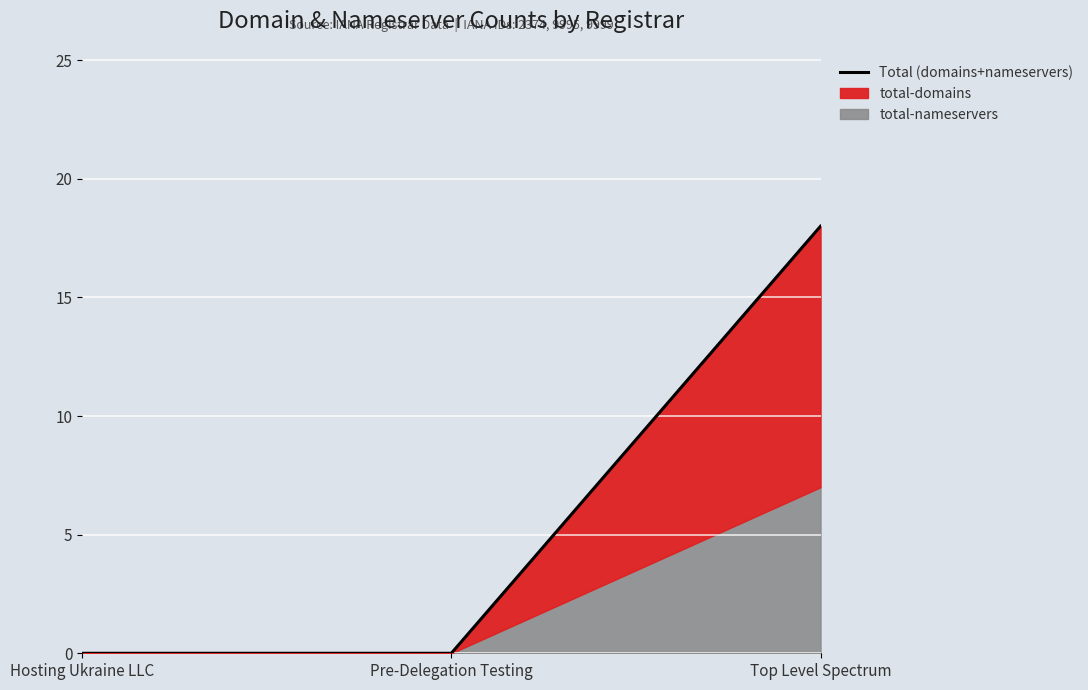

Count the values in the range 0 to 18.

3